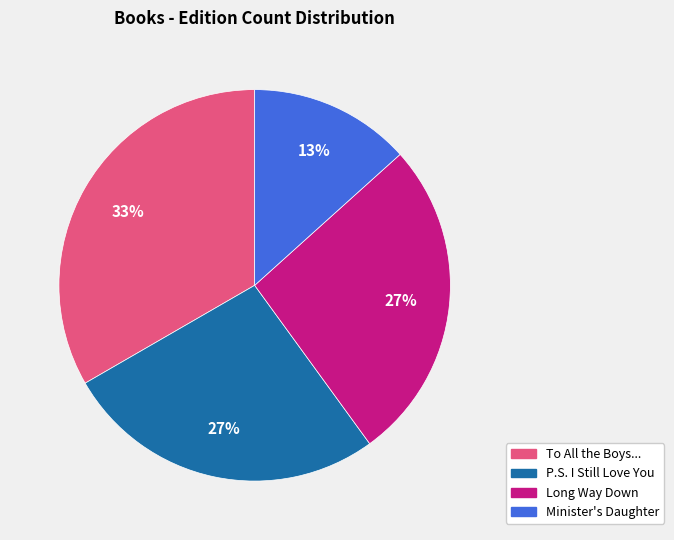

Is there any slice that represents more than half of the pie?

No